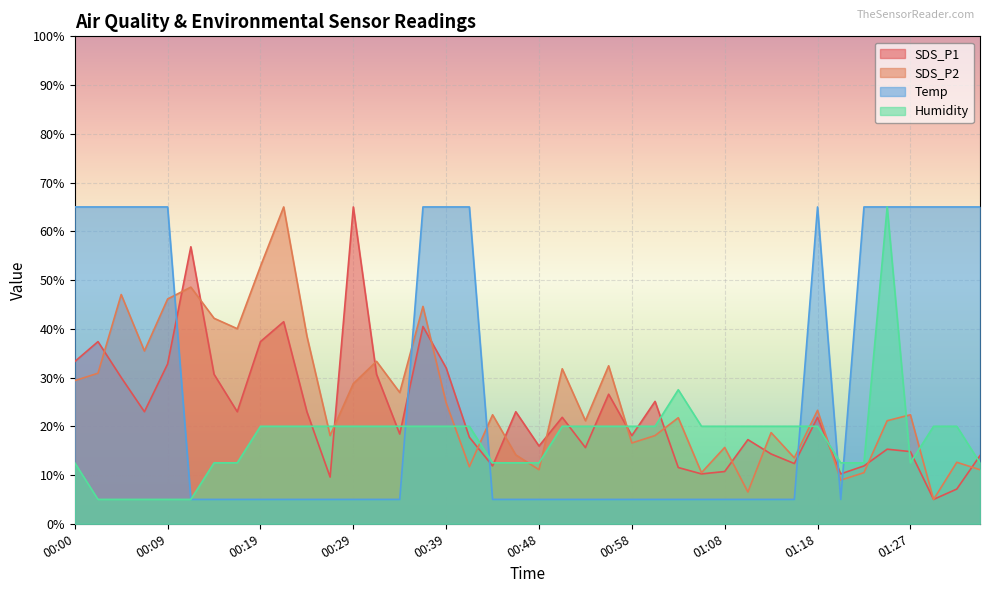

True or false: Temp has a value of 1.5 at 00:26.

False